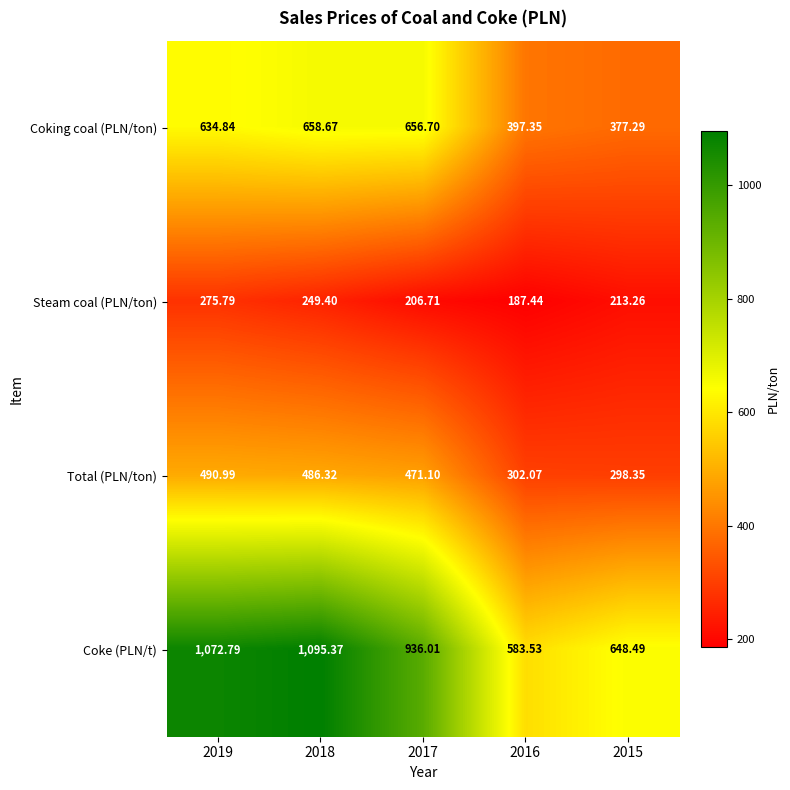

Rank the series at 2017 from lowest to highest value.

Steam coal (PLN/ton), Total (PLN/ton), Coking coal (PLN/ton), Coke (PLN/t)